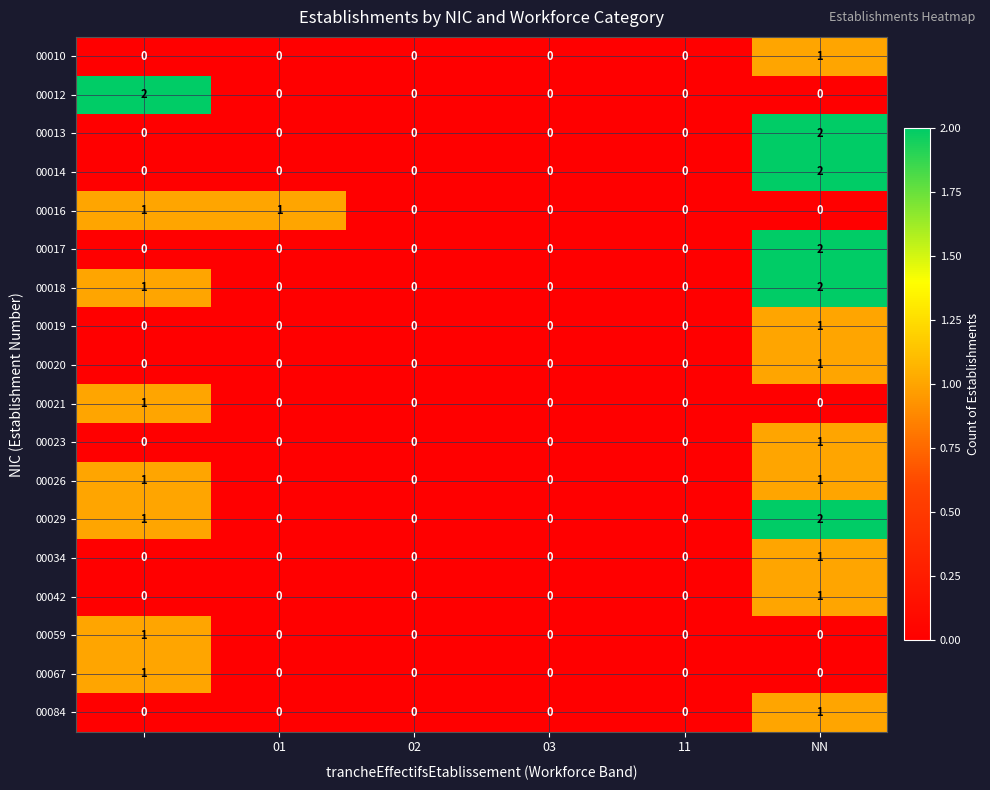

At which category is the sum across all series the highest?

NN